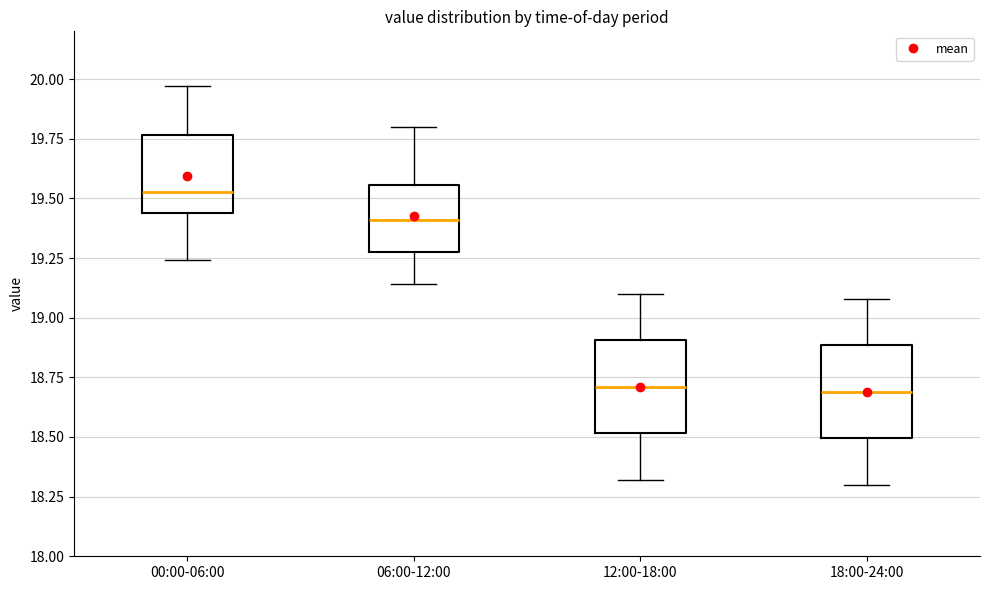

Reading left to right, transcribe this box plot: for each box, give where its median line is, the range the box spans, and where its two whiskers end, as read against the y-axis. The values are not printed on the chart, so give them approximately, as read against the axis.

00:00-06:00: median 19.55, box 19.45 to 19.75, whiskers 19.25 to 19.95
06:00-12:00: median 19.40, box 19.30 to 19.55, whiskers 19.15 to 19.80
12:00-18:00: median 18.70, box 18.50 to 18.90, whiskers 18.30 to 19.10
18:00-24:00: median 18.70, box 18.50 to 18.90, whiskers 18.30 to 19.10